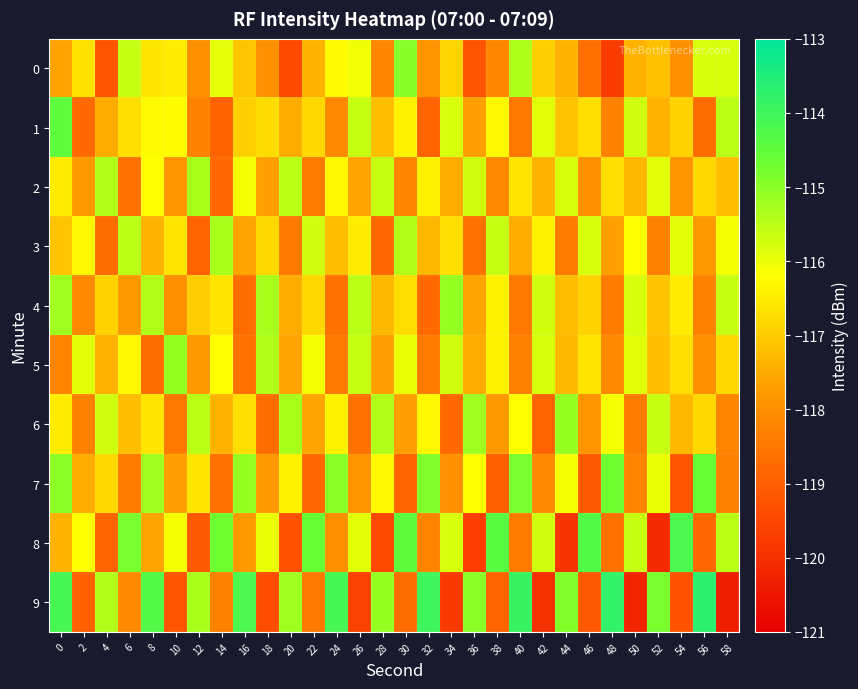

Reading left to right, what are all the values shown in this chart?

0: 0=-117.6	2=-116.6	4=-119.2	6=-115.6	8=-116.6	10=-116.5	12=-118.0	14=-115.9	16=-117.1	18=-118.0	20=-119.5	22=-117.4	24=-116.3	26=-116.1	28=-118.2	30=-114.9	32=-117.9	34=-116.9	36=-119.2	38=-118.1	40=-115.4	42=-116.9	44=-117.4	46=-118.7	48=-119.7	50=-117.4	52=-117.2	54=-118.0	56=-115.8	58=-115.8
1: 0=-114.5	2=-118.8	4=-117.5	6=-116.7	8=-116.3	10=-116.2	12=-118.3	14=-118.9	16=-116.9	18=-116.7	20=-117.5	22=-116.8	24=-118.1	26=-115.6	28=-117.2	30=-116.4	32=-118.9	34=-115.8	36=-117.7	38=-116.3	40=-118.5	42=-115.9	44=-117.1	46=-116.7	48=-118.3	50=-115.7	52=-117.4	54=-116.9	56=-118.7	58=-115.5
2: 0=-116.5	2=-117.8	4=-115.4	6=-118.6	8=-116.2	10=-117.9	12=-115.3	14=-118.8	16=-116.1	18=-117.7	20=-115.5	22=-118.4	24=-116.3	26=-117.6	28=-115.6	30=-118.2	32=-116.4	34=-117.5	36=-115.7	38=-118.1	40=-116.6	42=-117.4	44=-115.8	46=-118.0	48=-116.7	50=-117.3	52=-115.9	54=-117.9	56=-116.8	58=-117.2
3: 0=-117.1	2=-116.3	4=-118.7	6=-115.5	8=-117.4	10=-116.6	12=-118.9	14=-115.3	16=-117.6	18=-116.8	20=-118.5	22=-115.7	24=-117.2	26=-116.5	28=-118.8	30=-115.4	32=-117.3	34=-116.7	36=-118.6	38=-115.6	40=-117.5	42=-116.4	44=-118.4	46=-115.8	48=-117.7	50=-116.2	52=-118.3	54=-115.9	56=-117.8	58=-116.1
4: 0=-115.2	2=-118.1	4=-116.9	6=-117.8	8=-115.4	10=-118.0	12=-117.0	14=-116.6	16=-118.7	18=-115.3	20=-117.5	22=-116.8	24=-118.6	26=-115.5	28=-117.3	30=-116.7	32=-118.8	34=-115.1	36=-117.6	38=-116.4	40=-118.5	42=-115.7	44=-117.2	46=-116.9	48=-118.4	50=-115.8	52=-117.1	54=-116.5	56=-118.3	58=-115.6
5: 0=-118.2	2=-115.9	4=-117.4	6=-116.3	8=-118.7	10=-115.1	12=-117.8	14=-116.2	16=-118.6	18=-115.4	20=-117.6	22=-116.1	24=-118.5	26=-115.6	28=-117.7	30=-116.0	32=-118.4	34=-115.7	36=-117.5	38=-116.4	40=-118.3	42=-115.8	44=-117.3	46=-116.6	48=-118.1	50=-115.9	52=-117.2	54=-116.7	56=-118.0	58=-116.8
6: 0=-116.5	2=-118.3	4=-115.7	6=-117.2	8=-116.6	10=-118.5	12=-115.5	14=-117.4	16=-116.7	18=-118.7	20=-115.3	22=-117.6	24=-116.4	26=-118.6	28=-115.4	30=-117.7	32=-116.3	34=-118.8	36=-115.2	38=-117.8	40=-116.2	42=-118.9	44=-115.1	46=-117.9	48=-116.1	50=-118.4	52=-115.6	54=-117.3	56=-116.8	58=-118.2
7: 0=-115.0	2=-117.5	4=-116.8	6=-118.4	8=-115.2	10=-117.7	12=-116.6	14=-118.6	16=-115.1	18=-117.8	20=-116.4	22=-118.8	24=-115.0	26=-117.9	28=-116.3	30=-118.9	32=-114.9	34=-118.0	36=-116.2	38=-119.0	40=-114.8	42=-118.1	44=-116.1	46=-119.1	48=-114.7	50=-118.2	52=-116.0	54=-119.2	56=-114.6	58=-118.3
8: 0=-117.4	2=-116.2	4=-118.9	6=-114.8	8=-117.6	10=-116.1	12=-119.1	14=-114.7	16=-117.8	18=-116.0	20=-119.3	22=-114.6	24=-118.0	26=-115.9	28=-119.5	30=-114.5	32=-118.2	34=-115.8	36=-119.7	38=-114.4	40=-118.4	42=-115.7	44=-119.9	46=-114.3	48=-118.6	50=-115.6	52=-120.1	54=-114.2	56=-118.8	58=-115.5
9: 0=-114.1	2=-119.0	4=-115.4	6=-118.1	8=-114.3	10=-119.2	12=-115.3	14=-118.3	16=-114.2	18=-119.4	20=-115.2	22=-118.5	24=-114.1	26=-119.6	28=-115.1	30=-118.7	32=-114.0	34=-119.8	36=-115.0	38=-118.9	40=-113.9	42=-120.0	44=-114.9	46=-119.1	48=-113.8	50=-120.2	52=-114.8	54=-119.3	56=-113.7	58=-120.4